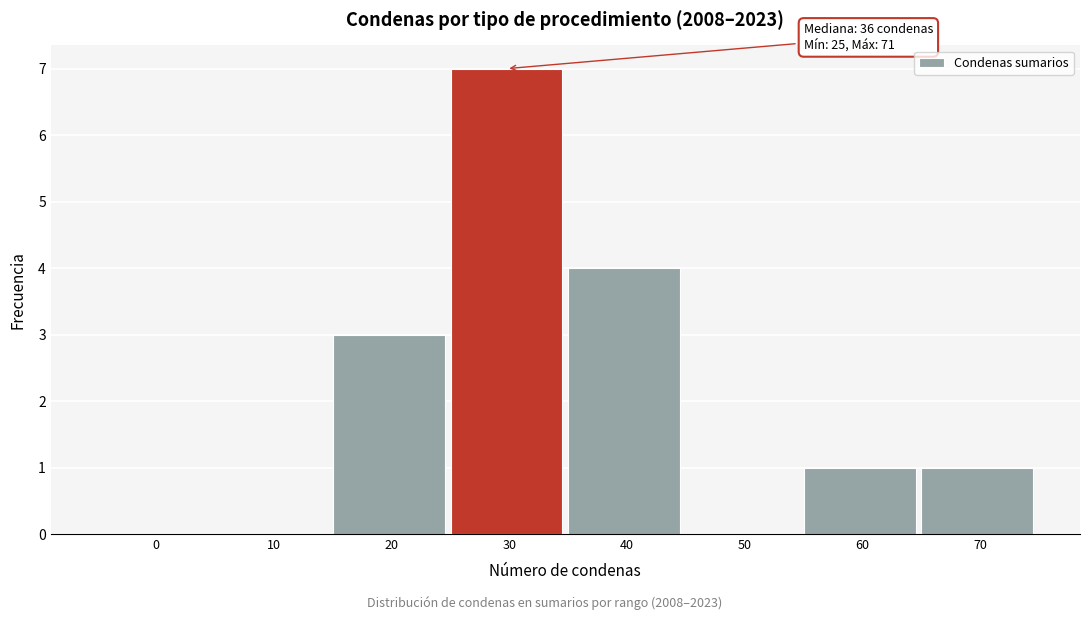

Reading left to right, what are all the values shown in this chart?

0=0	10=0	20=3	30=7	40=4	50=0	60=1	70=1